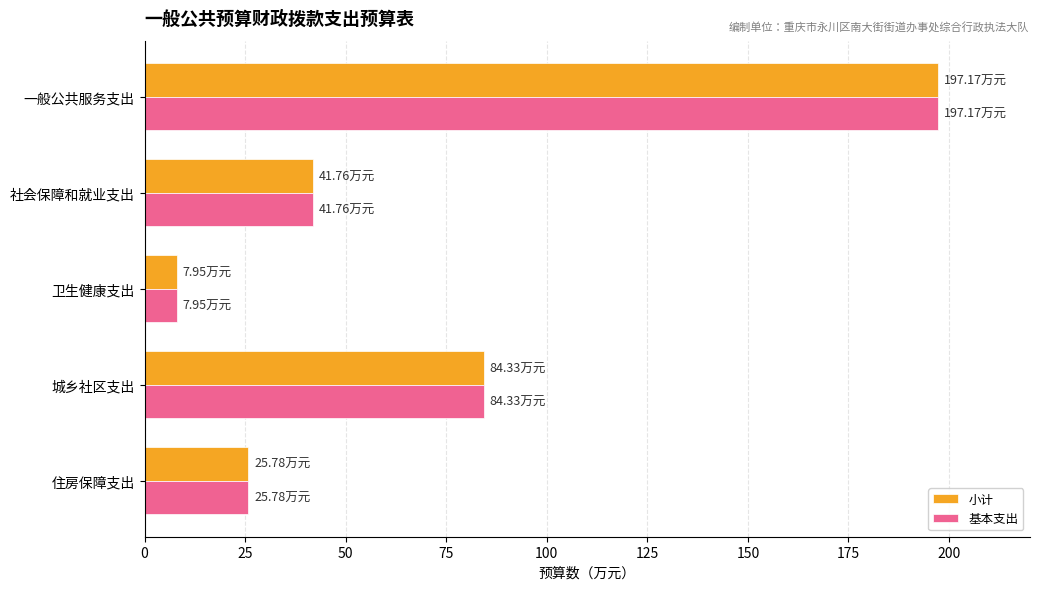

Which category has the highest value in the 小计 series?

一般公共服务支出